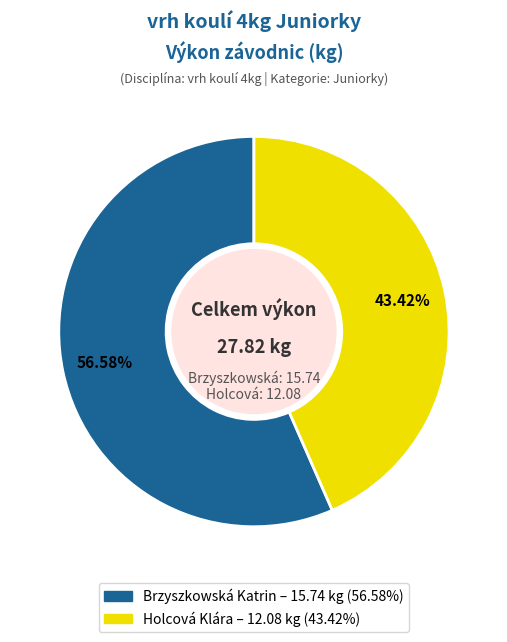

Which slice is the largest?

Brzyszkowská Katrin